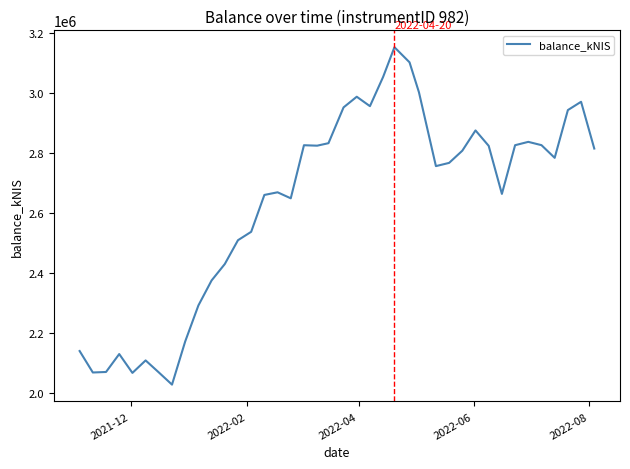

What is the minimum value shown in the chart?

2026707.9